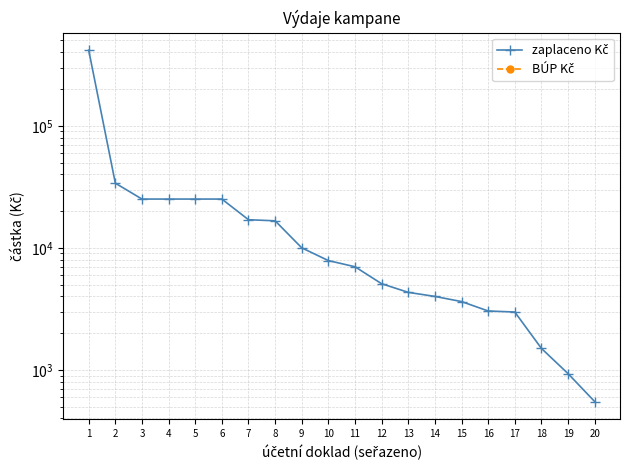

Is the value of BÚP Kč at 7 greater than the value of zaplaceno Kč at 10?

No